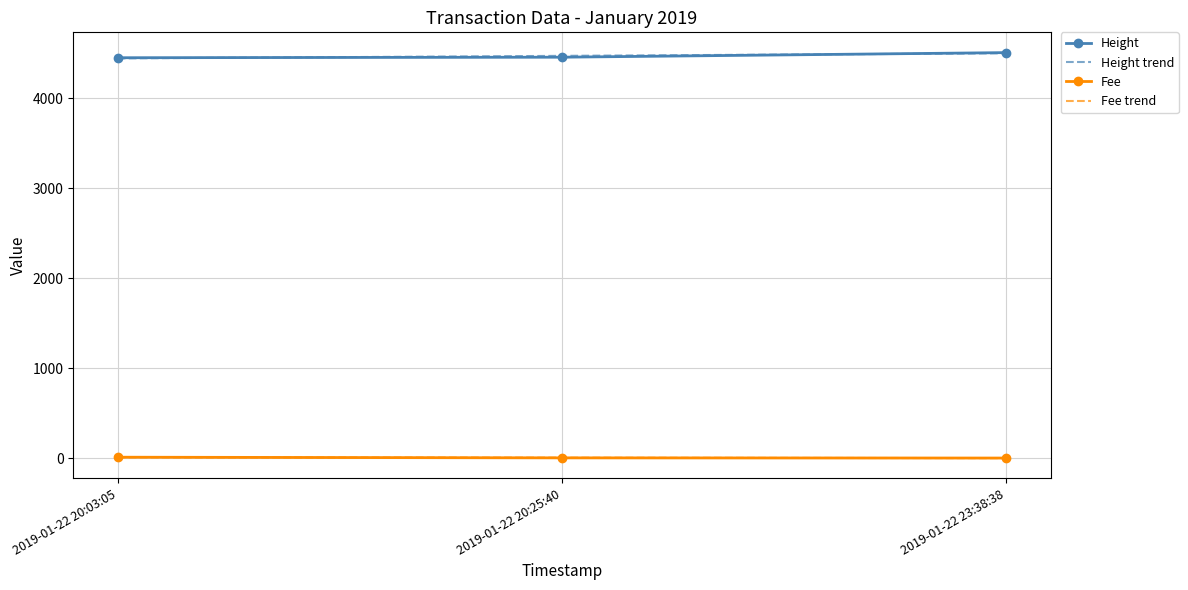

Is the value of Height trend at 2019-01-22 23:38:38 greater than the value of Height at 2019-01-22 20:03:05?

Yes